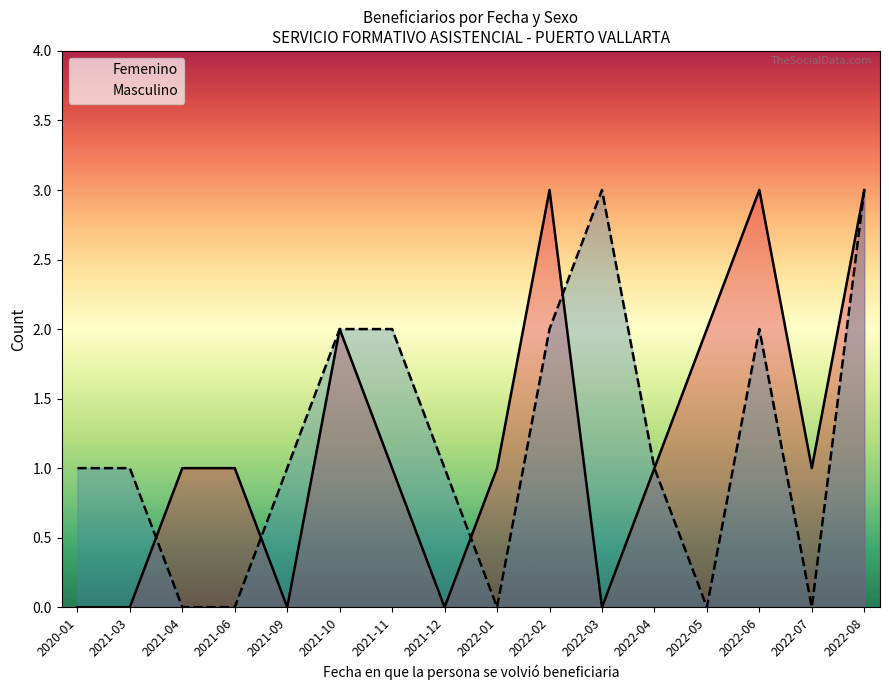

Count the Femenino values in the range 0 to 2.

13